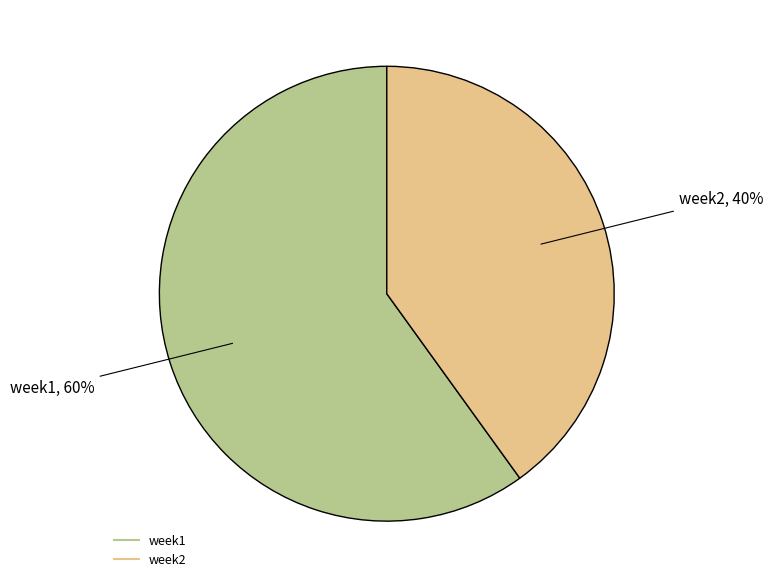

Which slice represents more than half of the pie?

week1